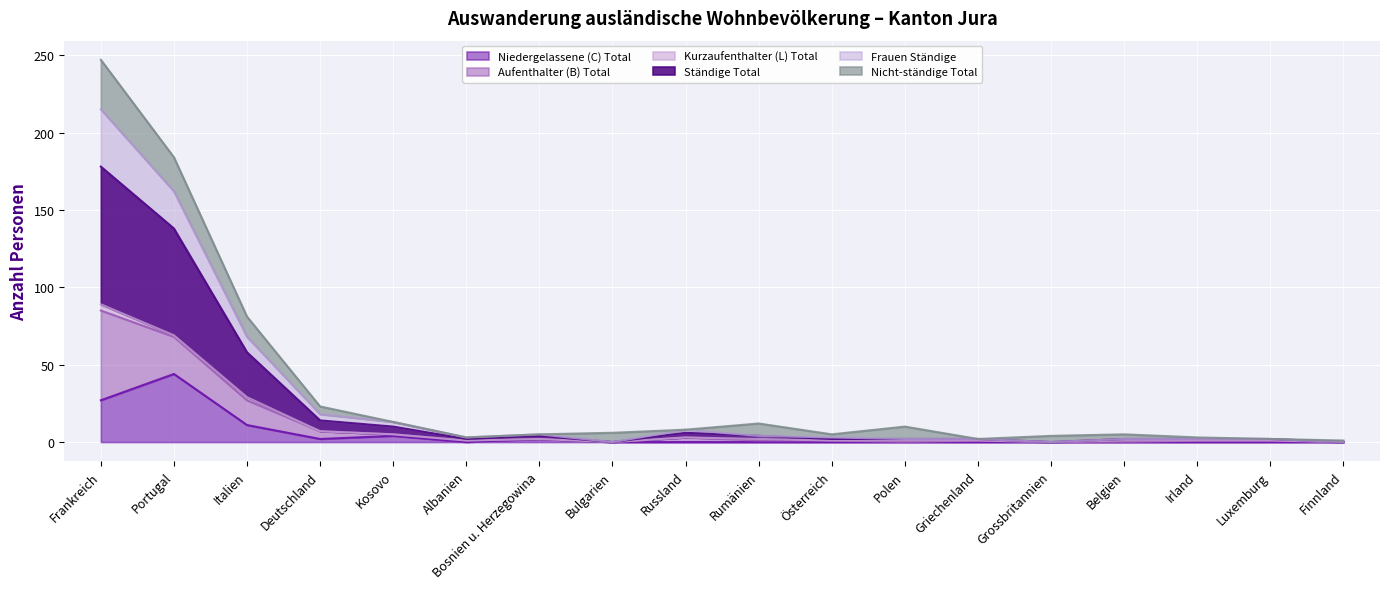

Rank the categories by Ständige Total value from highest to lowest.

Frankreich, Portugal, Italien, Deutschland, Kosovo, Russland, Bosnien u. Herzegowina, Rumänien, Albanien, Österreich, Polen, Griechenland, Belgien, Irland, Luxemburg, Bulgarien, Grossbritannien, Finnland